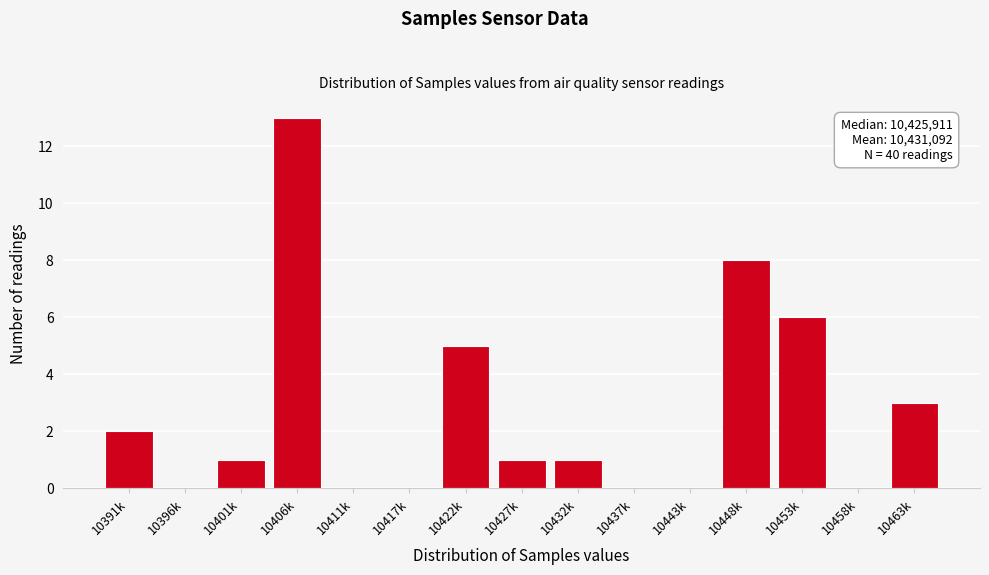

Reading right to left, what are all the values shown in this chart?

10463k=3	10458k=0	10453k=6	10448k=8	10443k=0	10437k=0	10432k=1	10427k=1	10422k=5	10417k=0	10411k=0	10406k=13	10401k=1	10396k=0	10391k=2